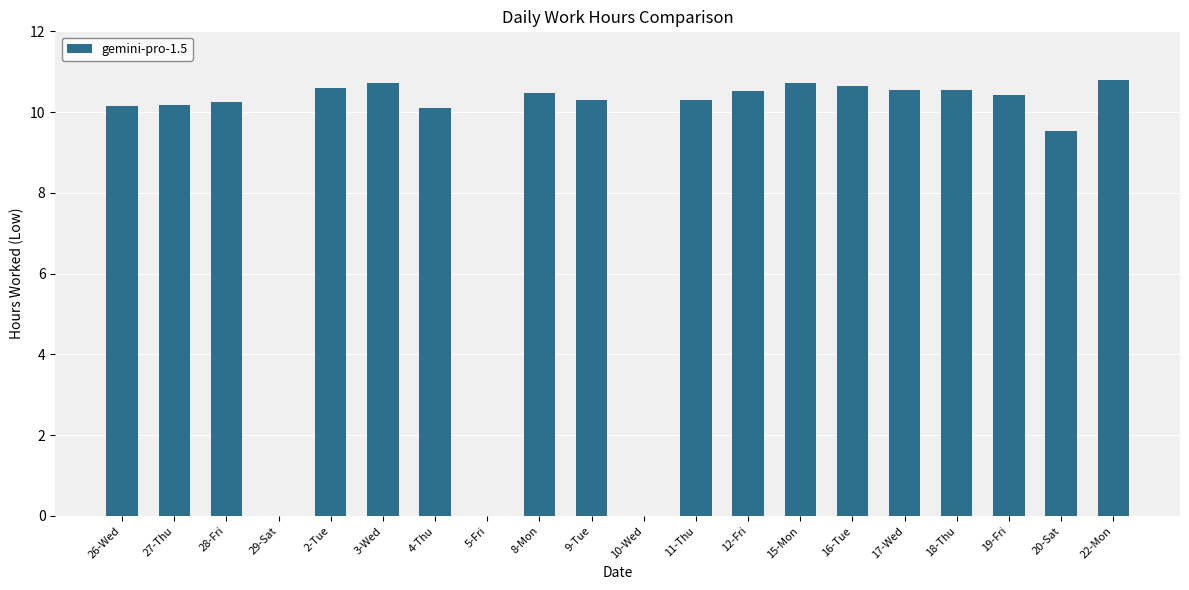

What is the sum of all values?

176.7